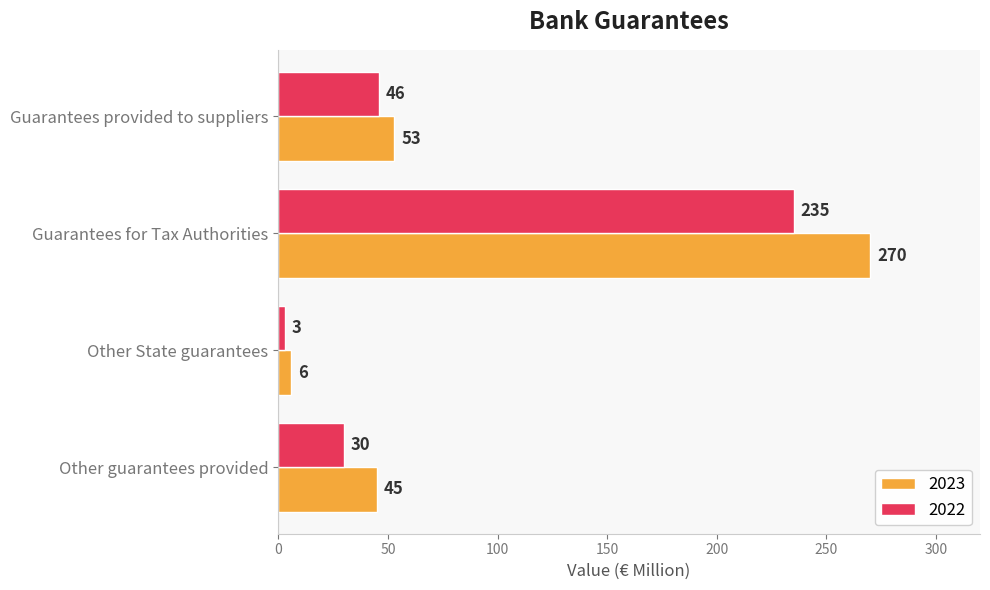

What is the difference between the maximum and minimum values in the 2022 series?

232